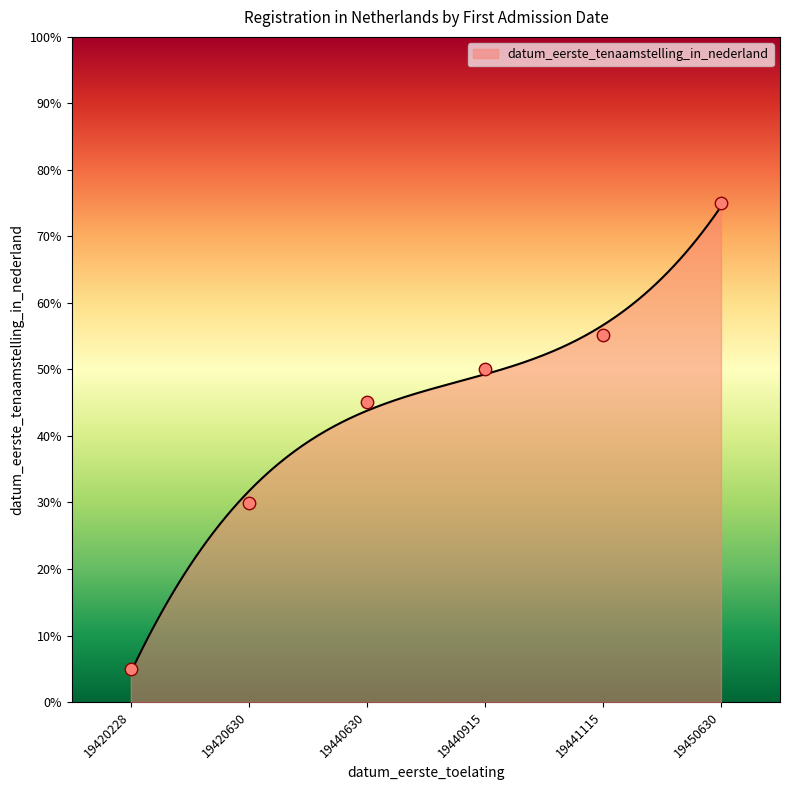

What is the ratio of the value at 19420228 to the value at 19440915?

0.1